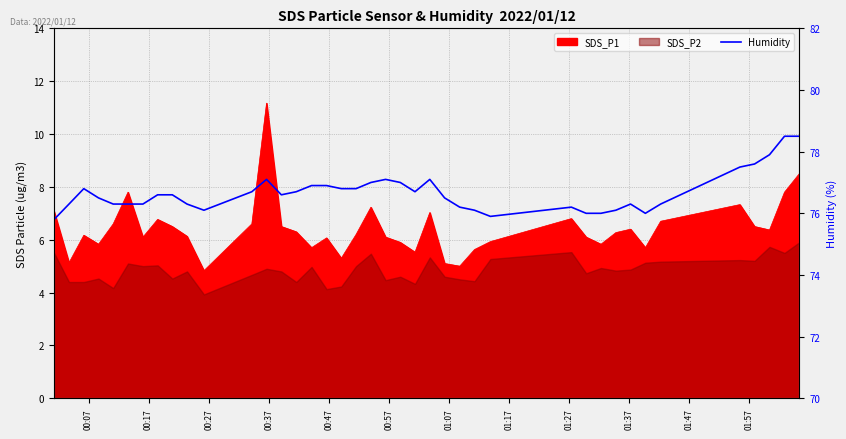

True or false: there are more than 2 points higher than both neighbors.

True